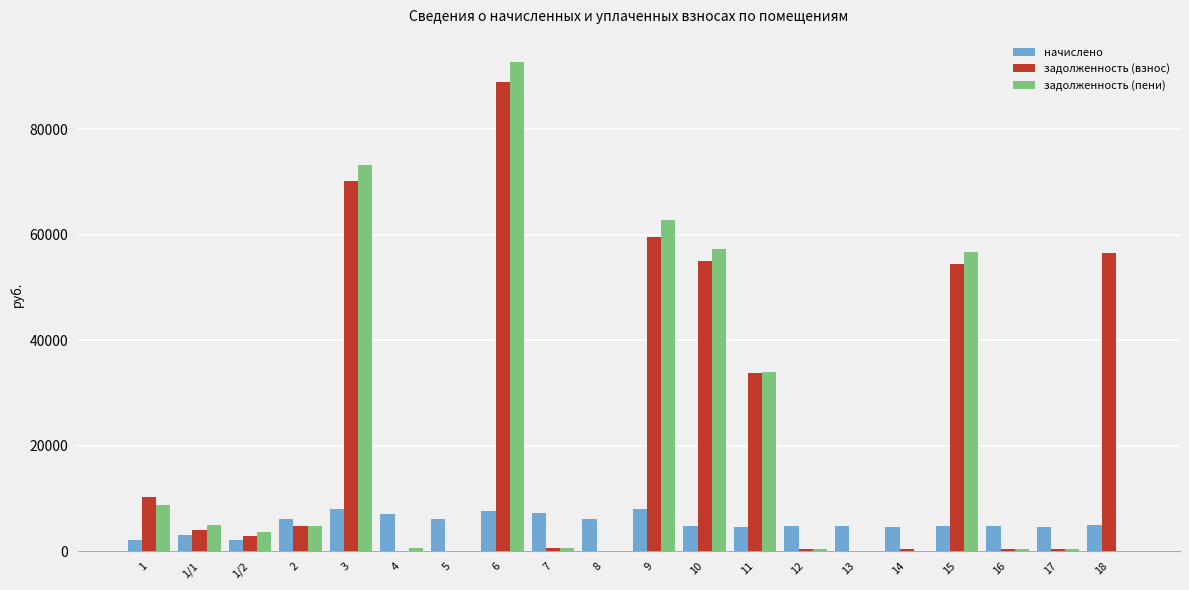

Is the value of задолженность (взнос) at 9 greater than the value of задолженность (пени) at 1/2?

Yes